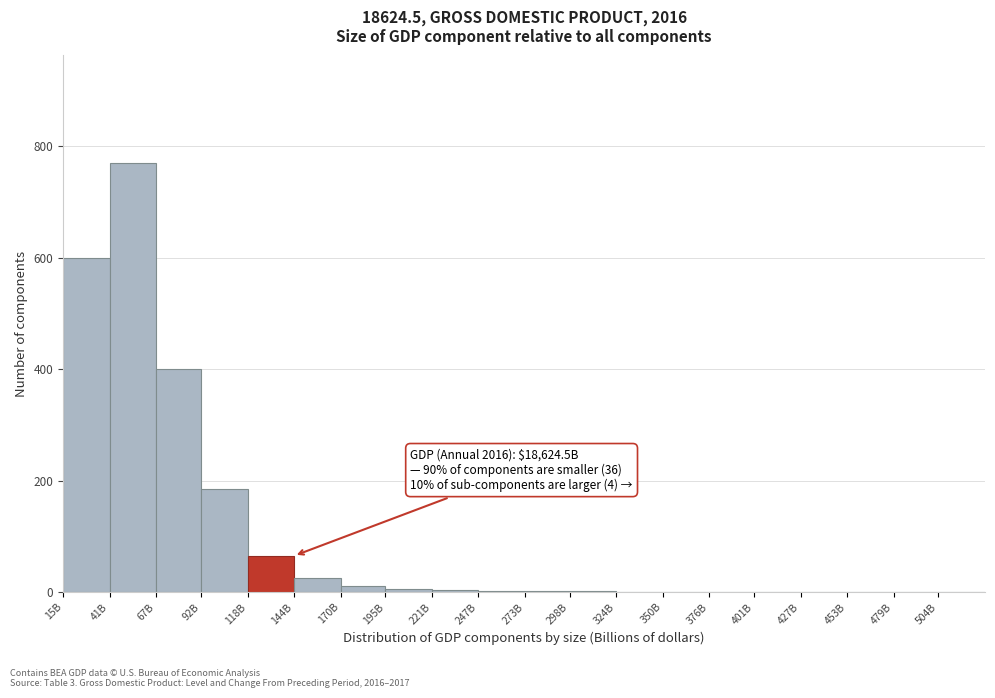

The chart shows a value of 1 at 298B. True or false?

True